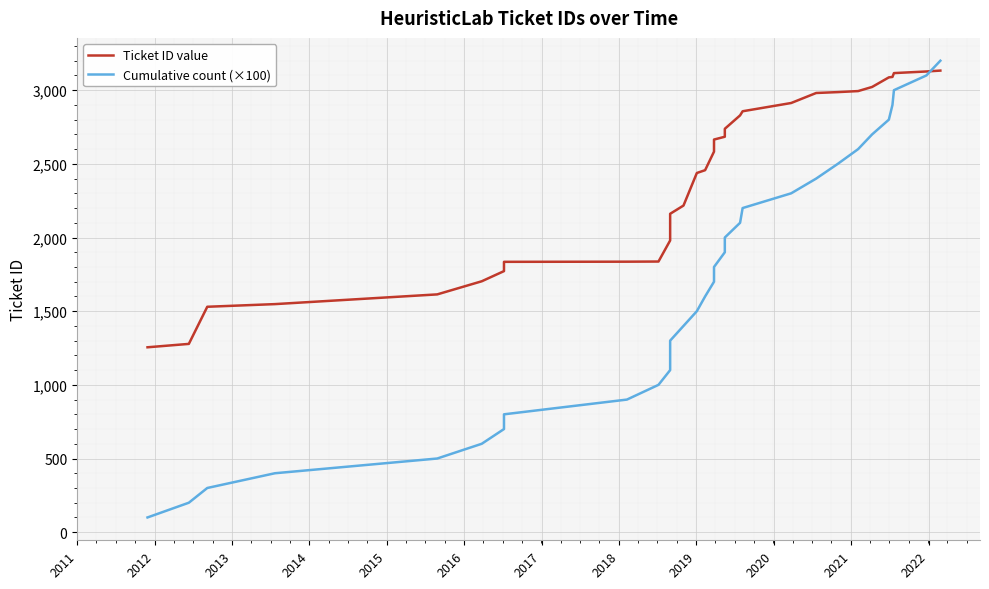

What is the value of the Ticket ID value point at the 3rd from the left?

1530